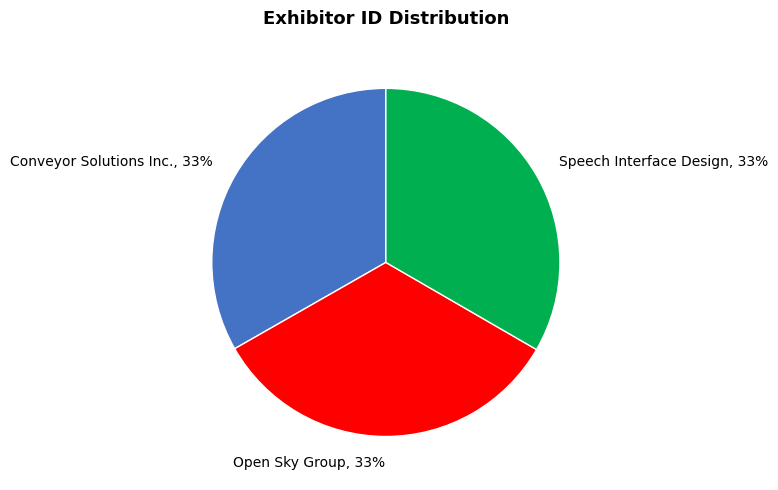

Approximately how many times larger is the value at Open Sky Group, 33% compared to Speech Interface Design, 33%?

1.0